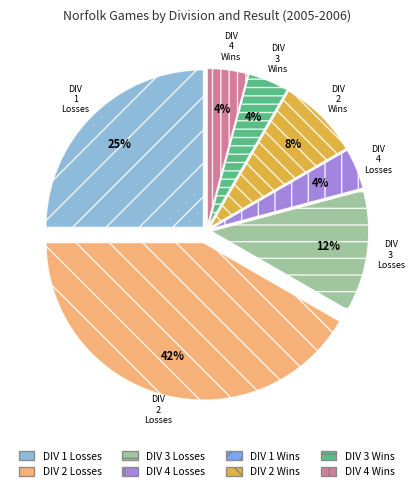

To the nearest percent, what percentage of the pie is DIV 1 Losses?

25%